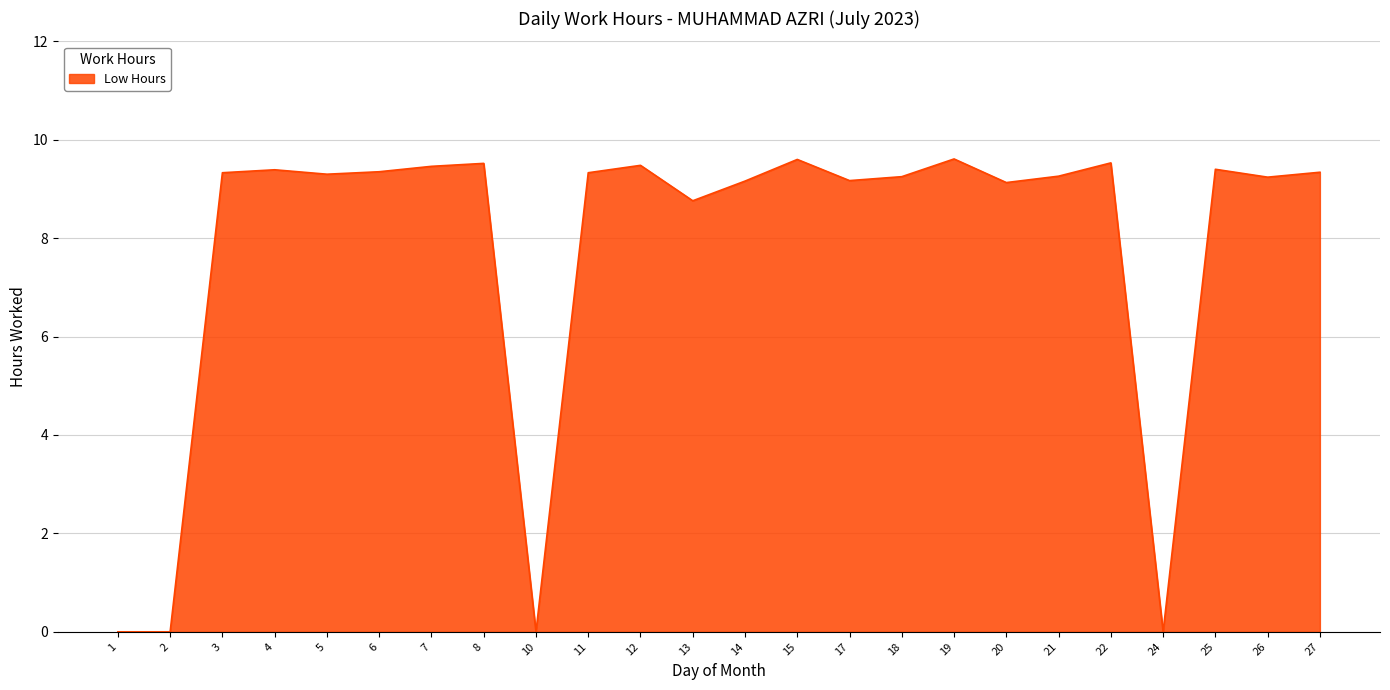

What is the greatest value displayed?

9.6